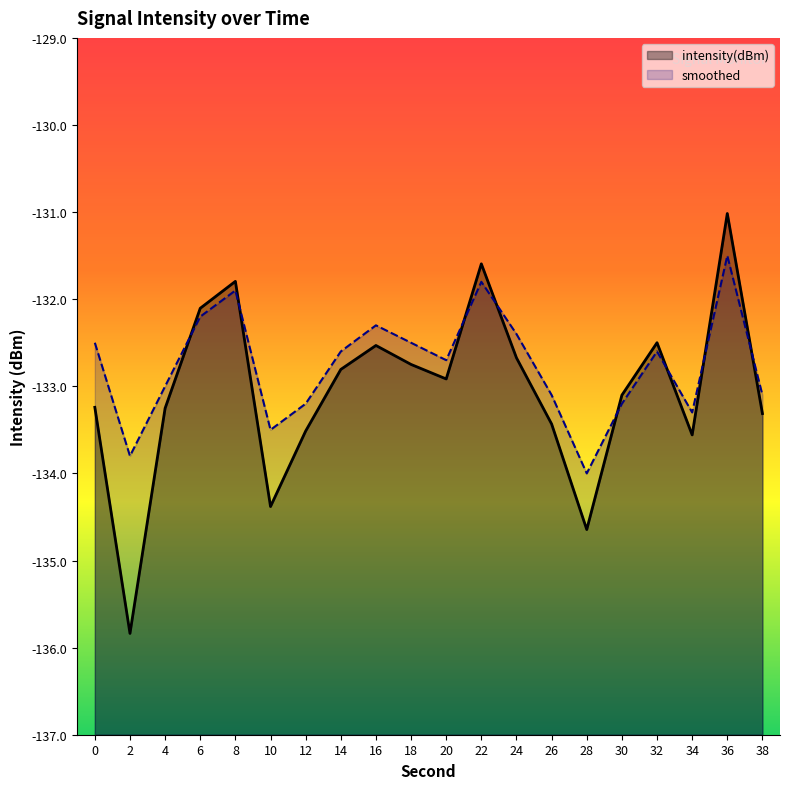

What is the lowest value of the smoothed series?

-134.0